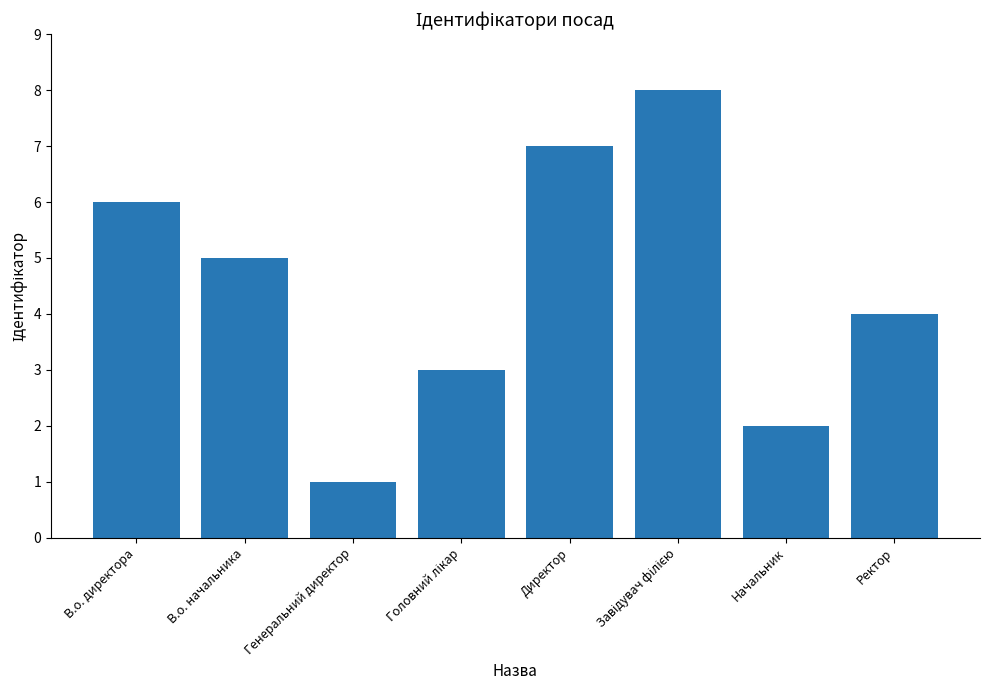

Read the value at В.о. начальника.

5